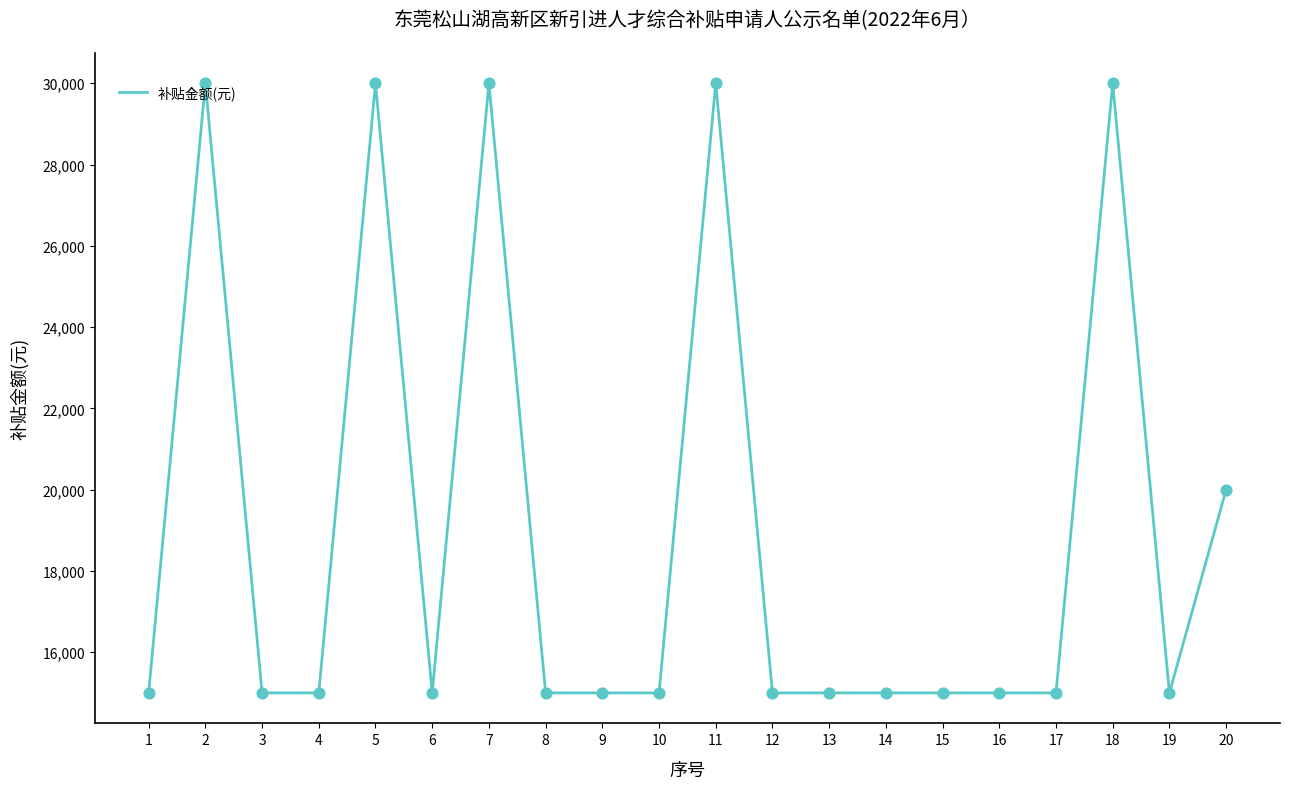

What is the ratio of the value at 5 to the value at 10?

2.0